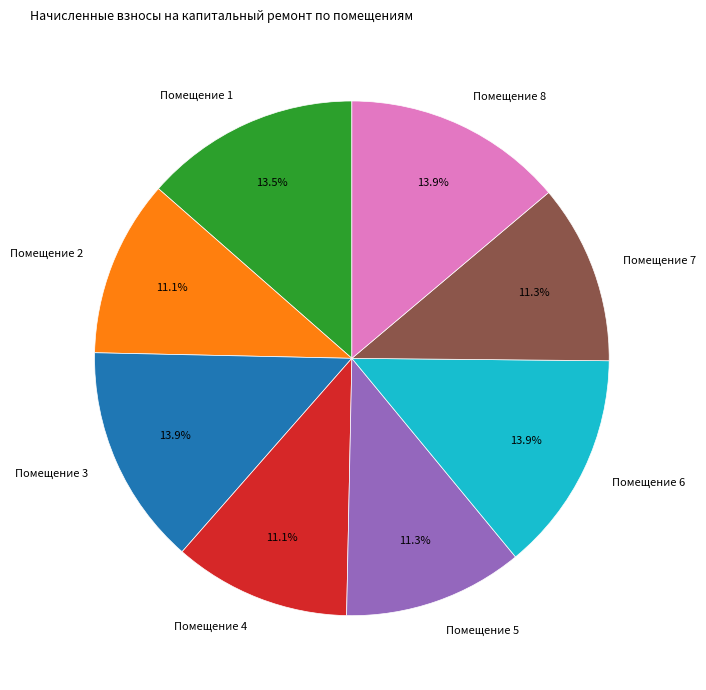

Is there a majority slice in this chart?

No